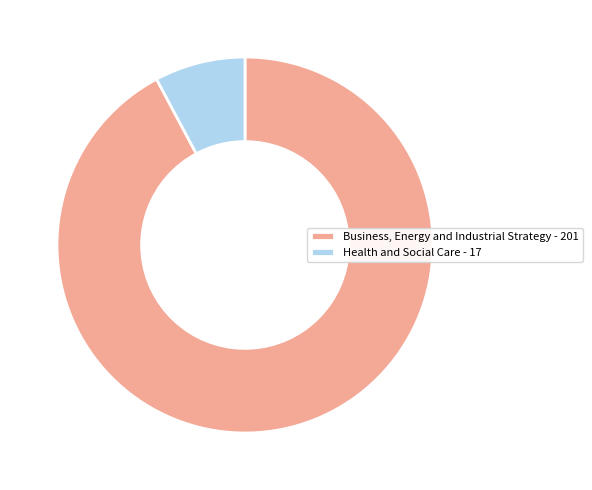

Does Health and Social Care account for over 50% of the chart?

No